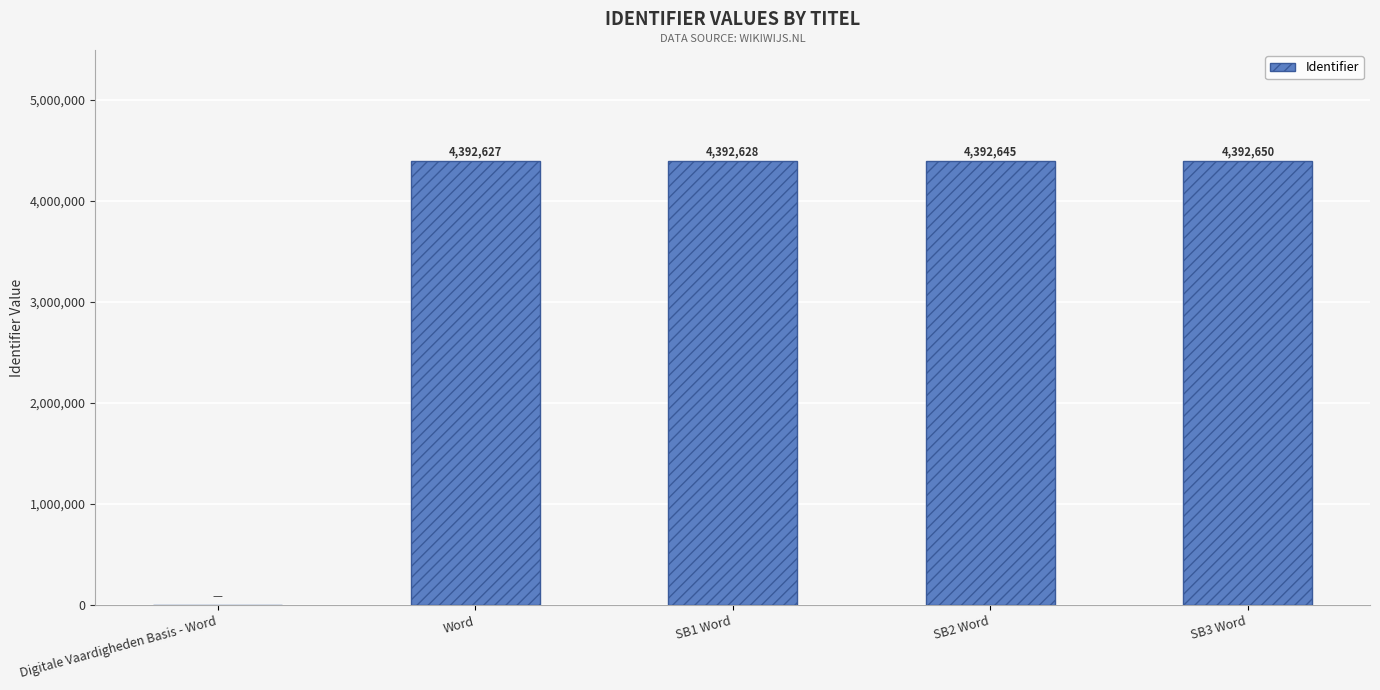

How many values are above zero?

4